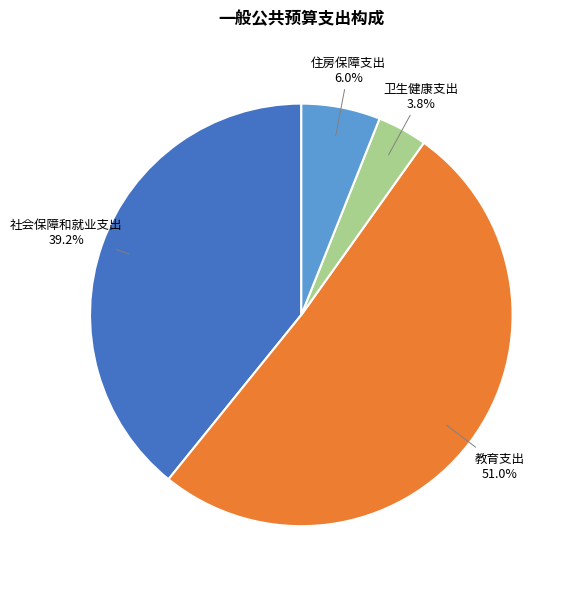

Does any single category account for the majority?

Yes